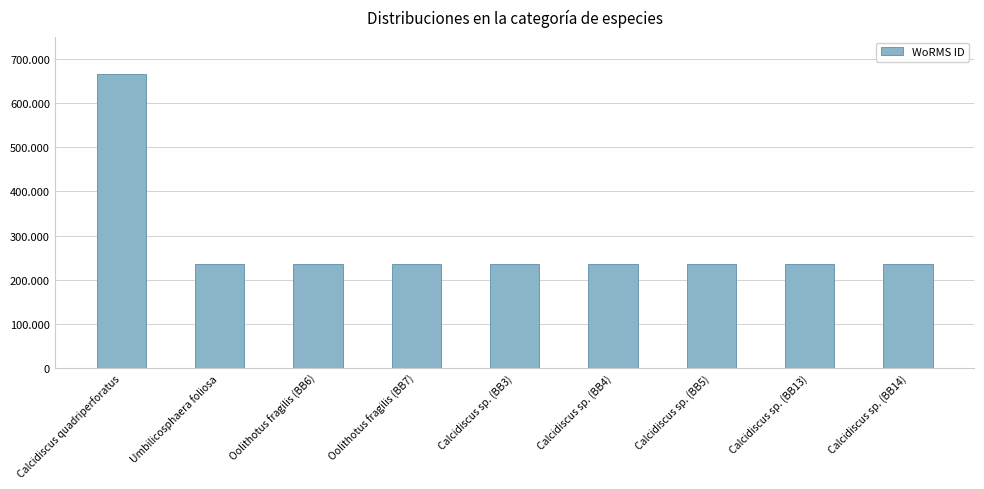

Rank the categories by value from highest to lowest.

Calcidiscus quadriperforatus, Umbilicosphaera foliosa, Oolithotus fragilis (BB6), Oolithotus fragilis (BB7), Calcidiscus sp. (BB3), Calcidiscus sp. (BB4), Calcidiscus sp. (BB5), Calcidiscus sp. (BB13), Calcidiscus sp. (BB14)